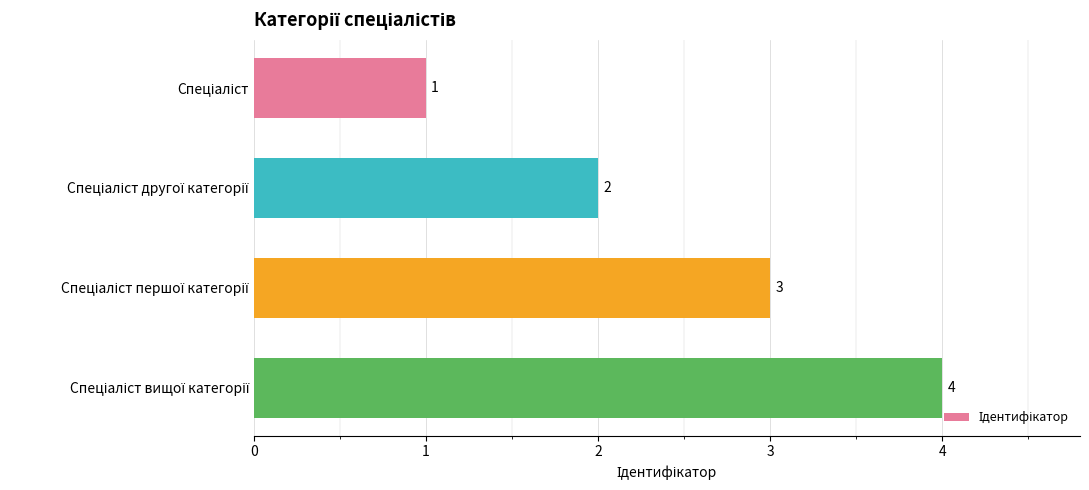

Are the bars grouped side by side (vs. stacked)?

No